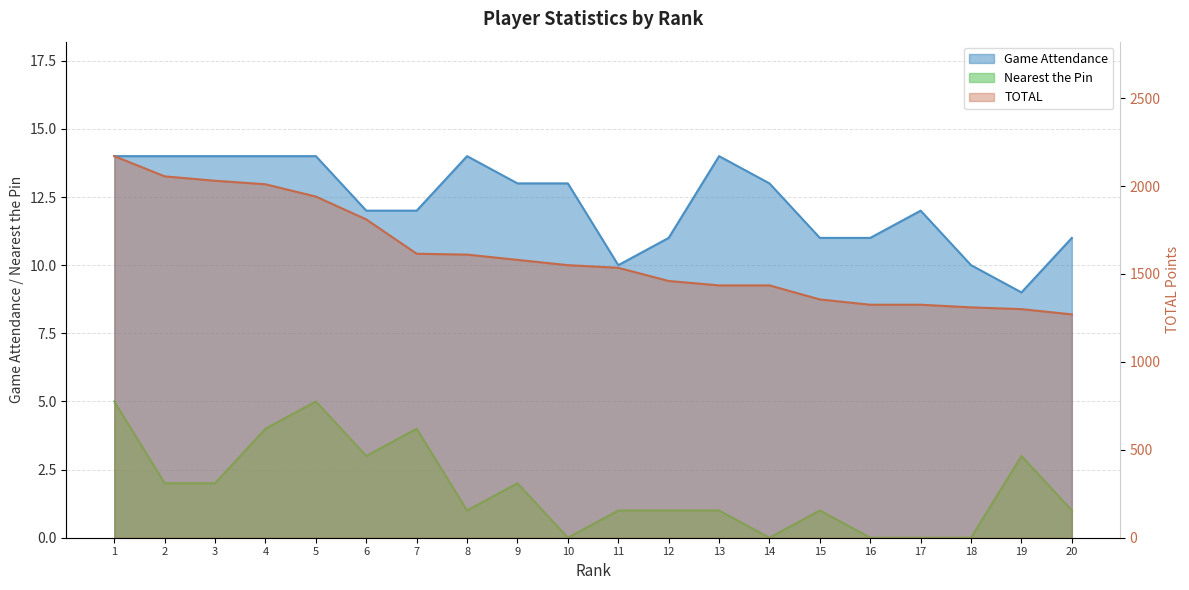

At which category is the sum across all series the highest?

1